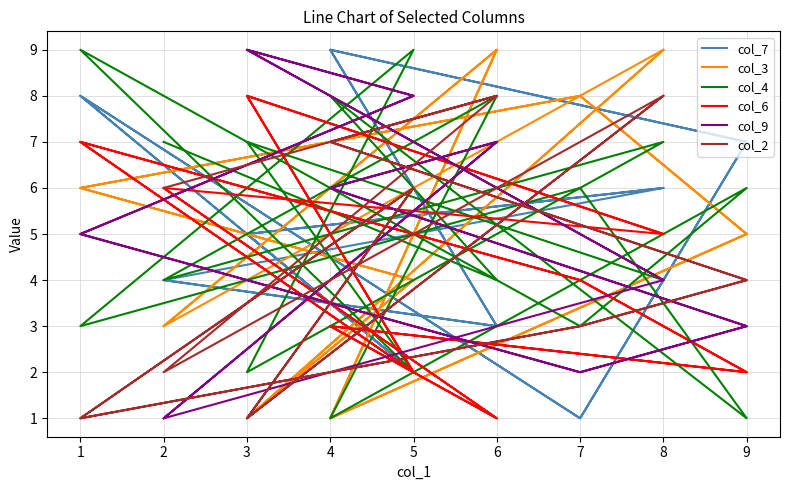

What is the lowest value of the col_6 series?

1